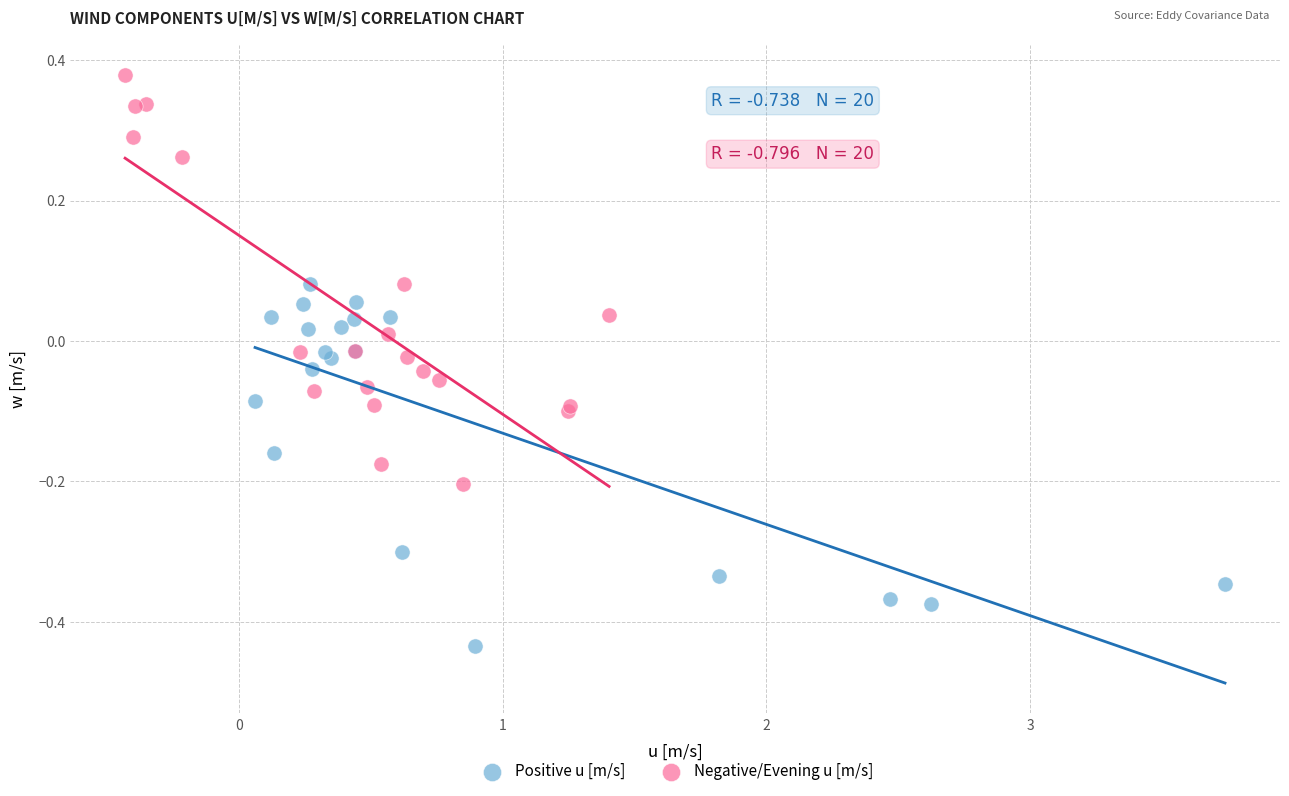

Which series contains the highest Y value?

Negative/Evening u [m/s]